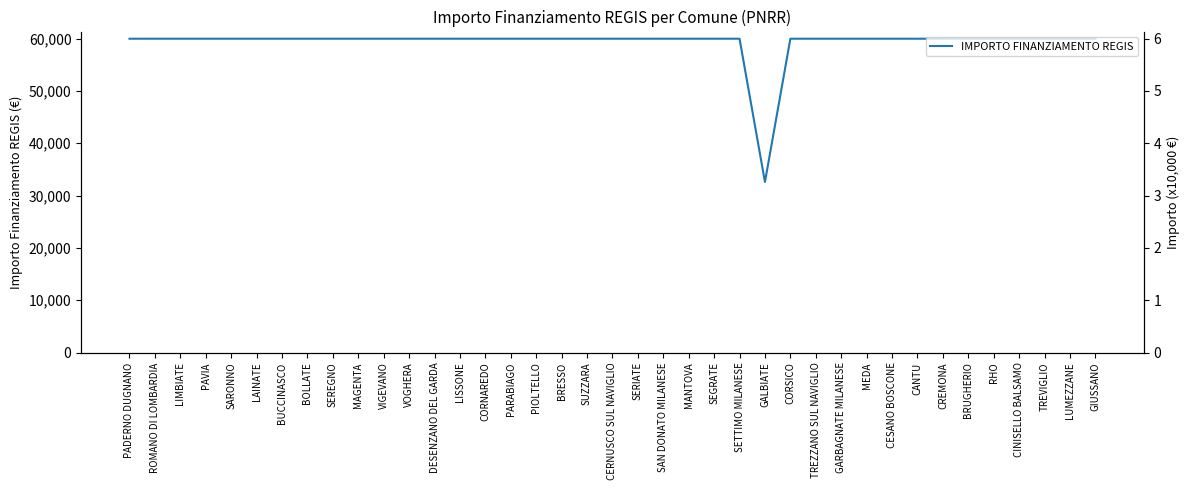

What is the ratio of the value at BOLLATE to the value at VOGHERA?

1.0